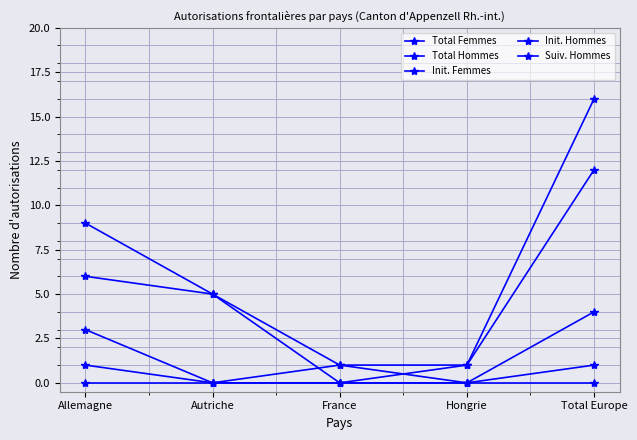

How many distinct data groups are displayed?

5